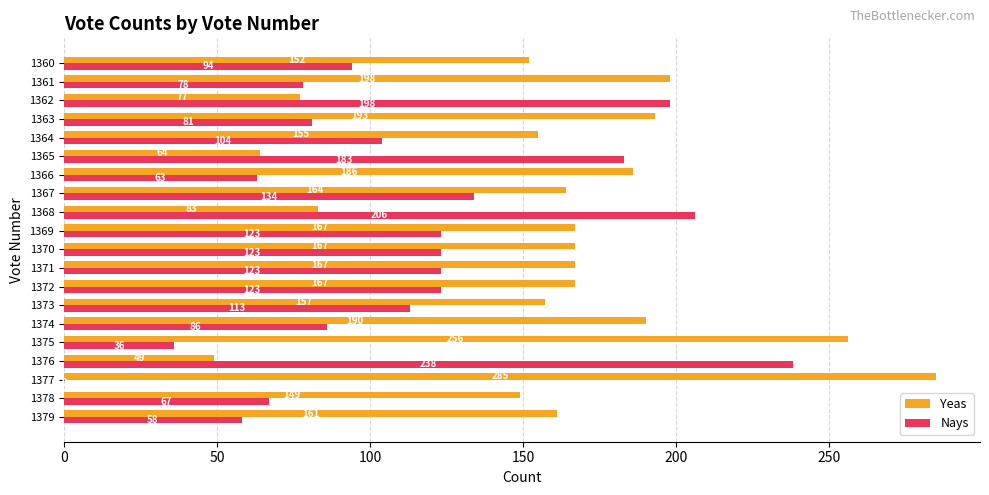

What value does the Nays series have at 1366?

63